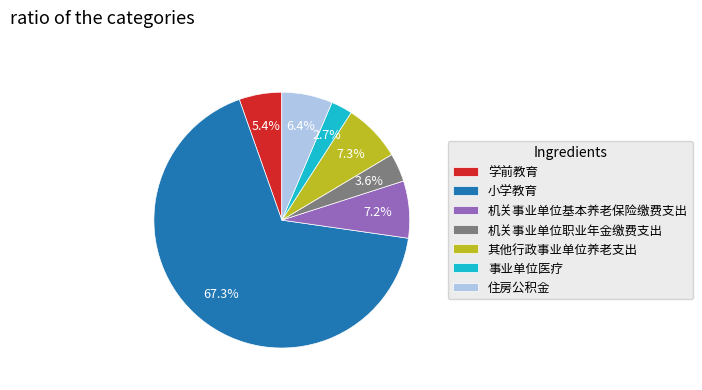

Approximately how many times larger is the value at 机关事业单位基本养老保险缴费支出 compared to 其他行政事业单位养老支出?

1.0